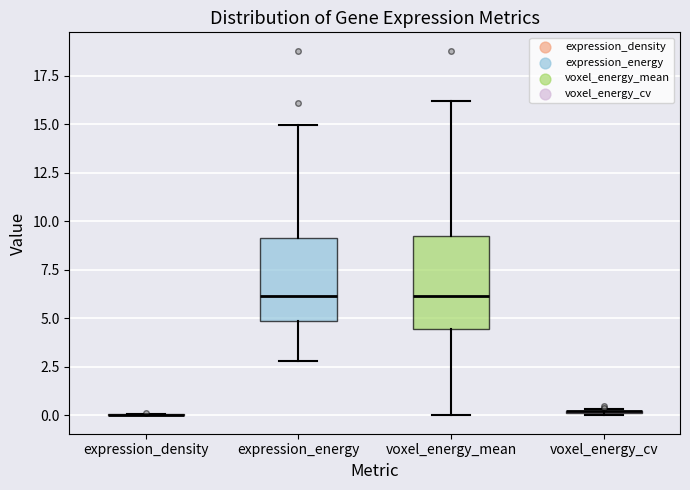

Reading left to right, transcribe this box plot: for each box, give where its median line is, the range the box spans, and where its two whiskers end, as read against the y-axis. The values are not printed on the chart, so give them approximately, as read against the axis.

expression_density: box collapsed to a line at 0.0, whiskers 0.0 to 0.0
expression_energy: median 6.0, box 5.0 to 9.0, whiskers 3.0 to 15.0
voxel_energy_mean: median 6.0, box 4.5 to 9.5, whiskers 0.0 to 16.0
voxel_energy_cv: box collapsed to a line at 0.0, whiskers 0.0 to 0.5